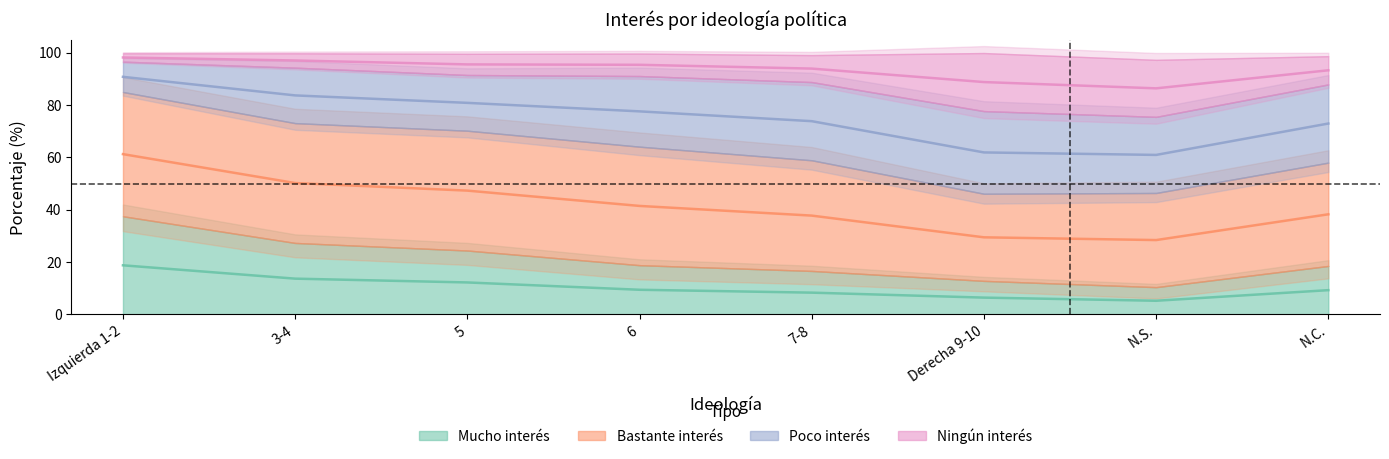

What is the difference between the second highest and minimum values in the Mucho interés series?

8.4